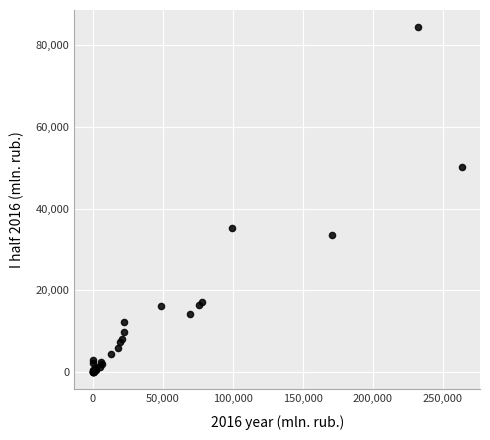

What Y value in the scatter plot is closest to 42189?

35359.5